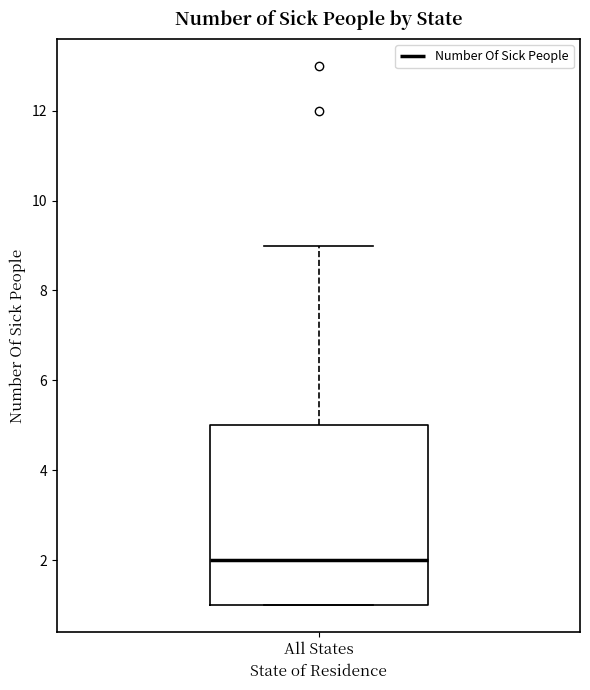

Where does the upper whisker of the box for All States end on the y-axis? The values are not printed on the chart, so give them approximately, as read against the axis.

9